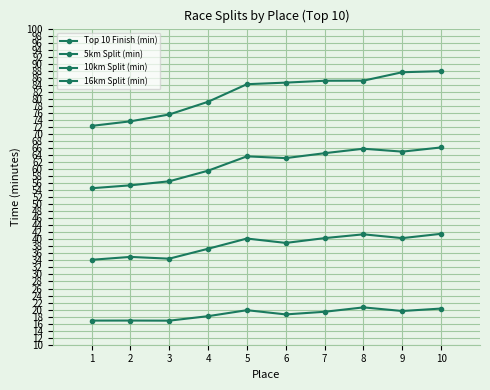

What is the difference between the maximum and minimum values in the 5km Split (min) series?

3.8